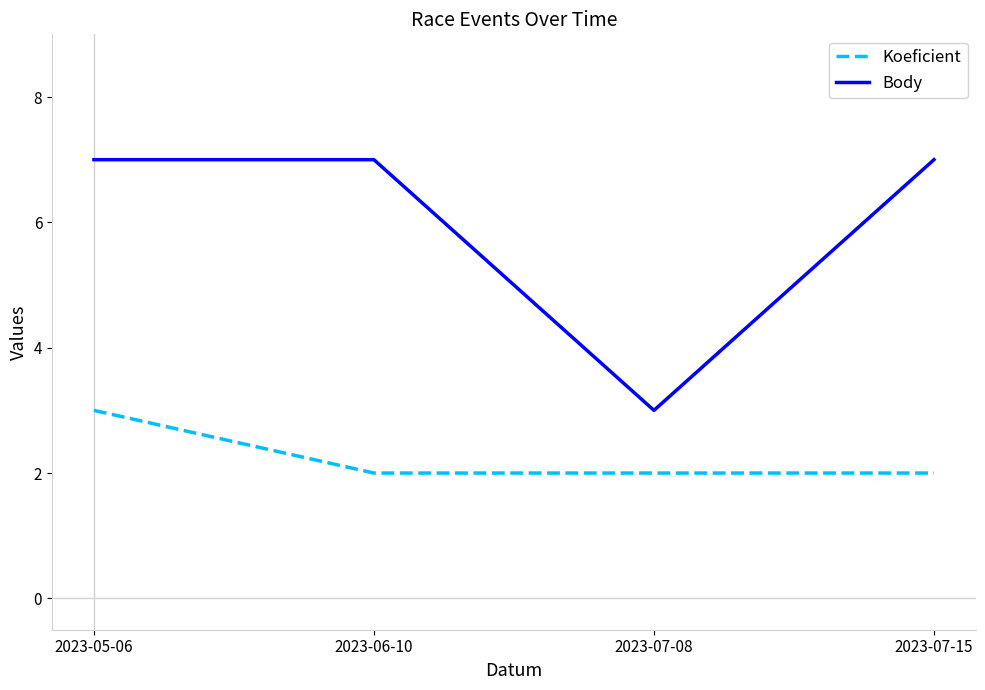

What position from the right is 2023-07-15?

1